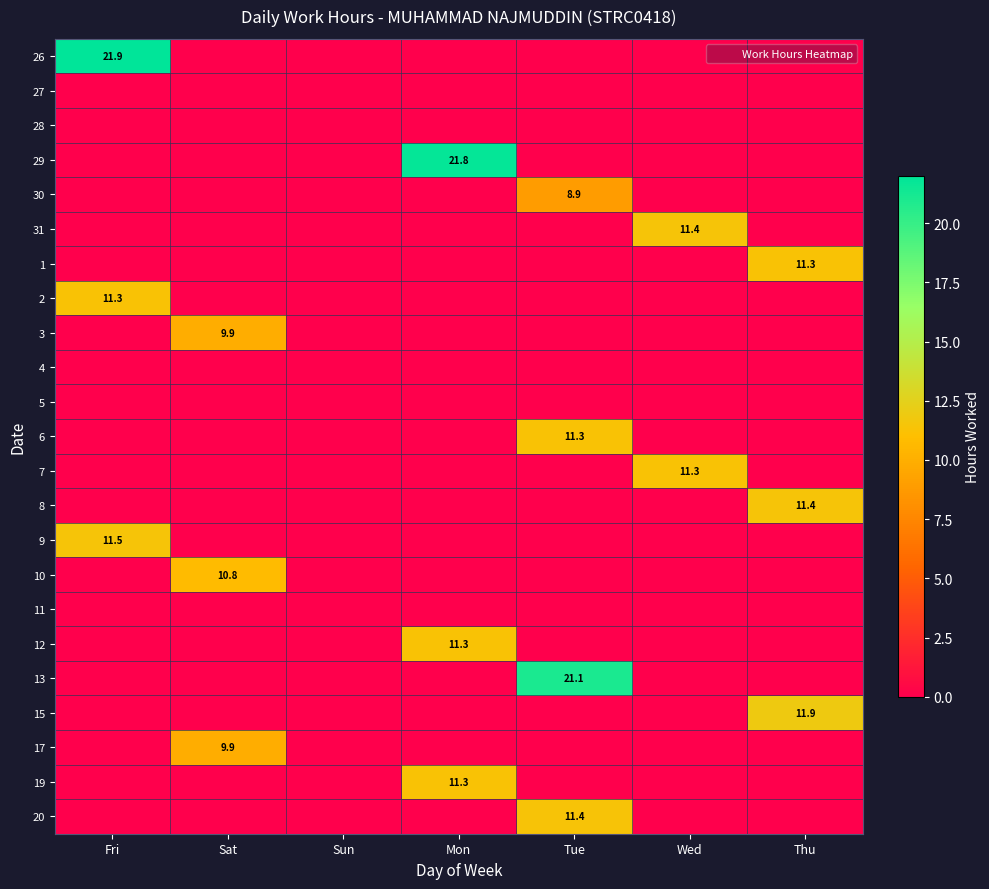

Which has a higher value, Thu or Wed?

Thu